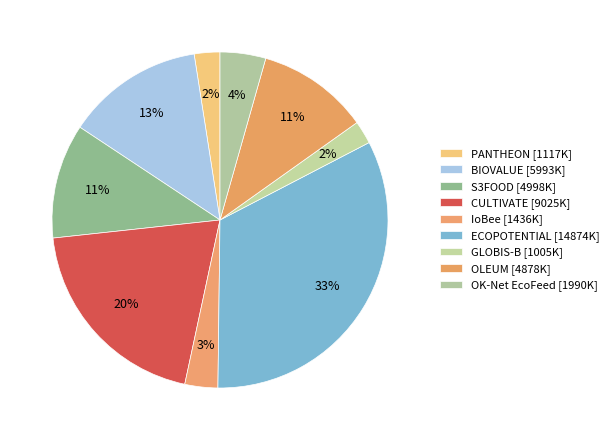

How many segments does this pie chart have?

9